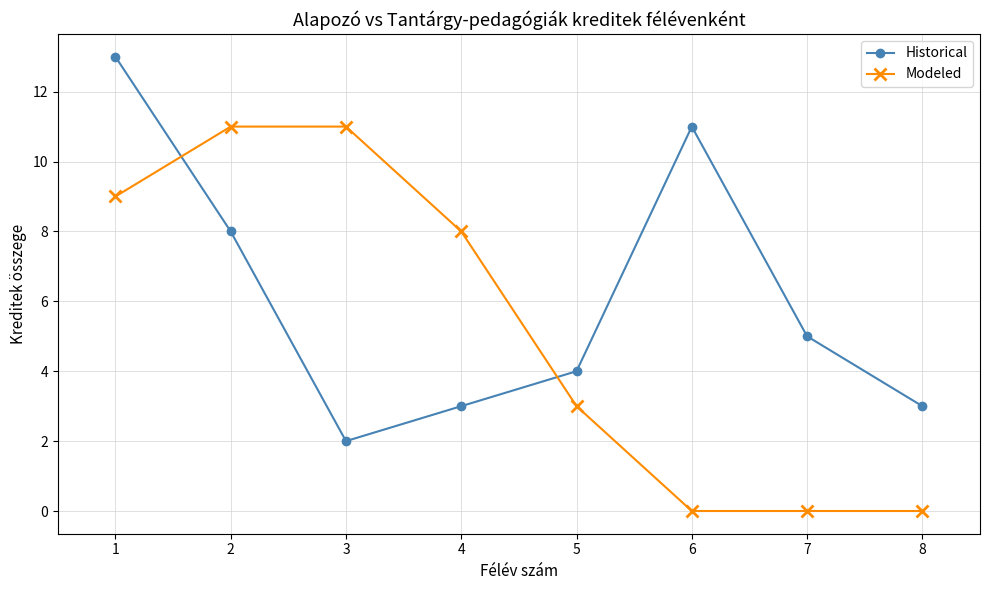

Reading left to right, list all the values displayed in this chart.

Historical: 13	8	2	3	4	11	5	3
Modeled: 9	11	11	8	3	0	0	0